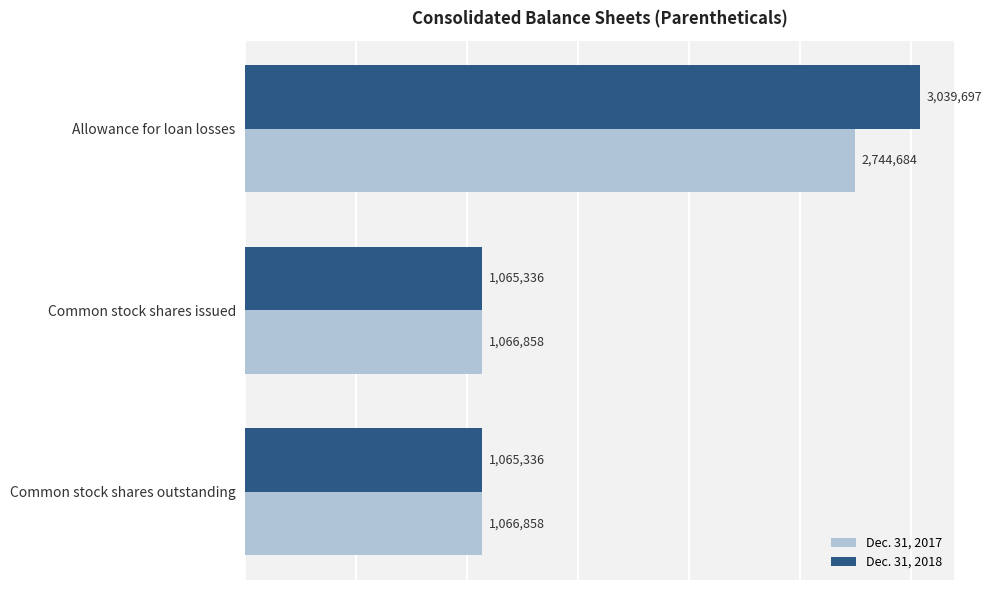

Is it true that Dec. 31, 2018 equals 5397088 at Allowance for loan losses?

False